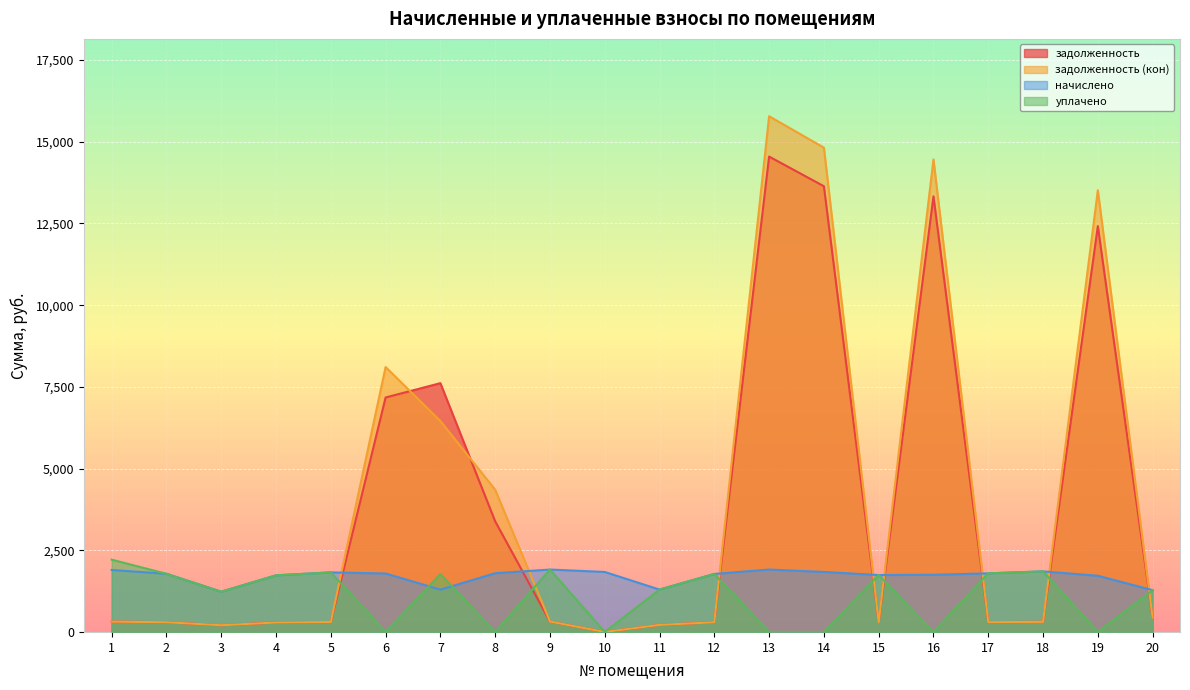

How many times do задолженность (кон) and задолженность cross each other?

3